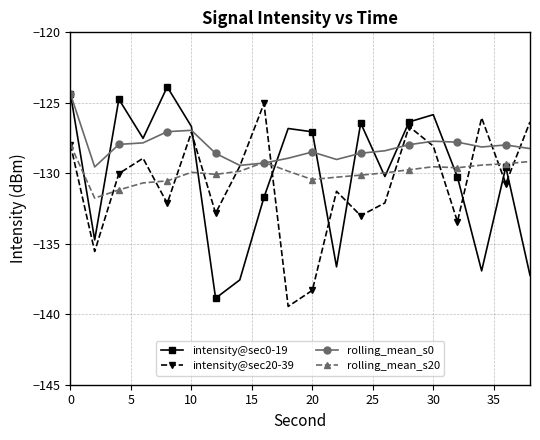

How many data points in intensity@sec20-39 are less than -130?

11